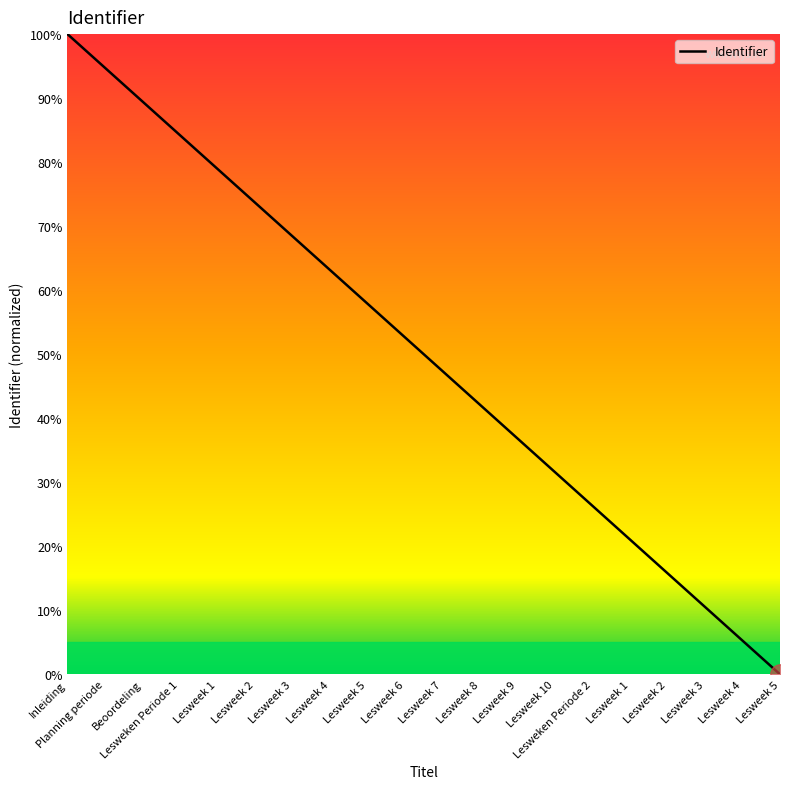

What is the approximate value at Planning periode?

94.7